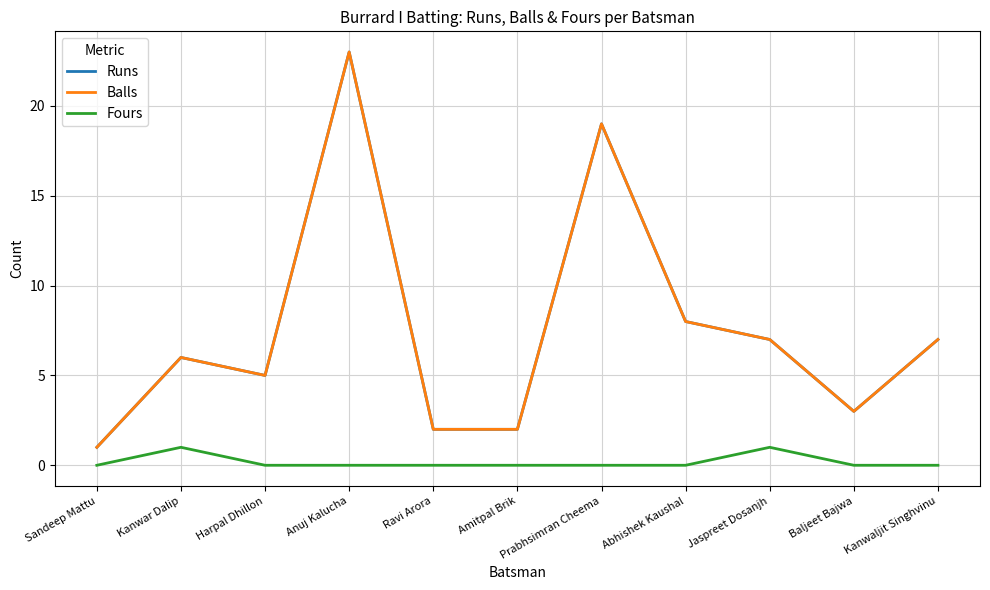

True or false: Runs and Balls intersect in this chart.

False